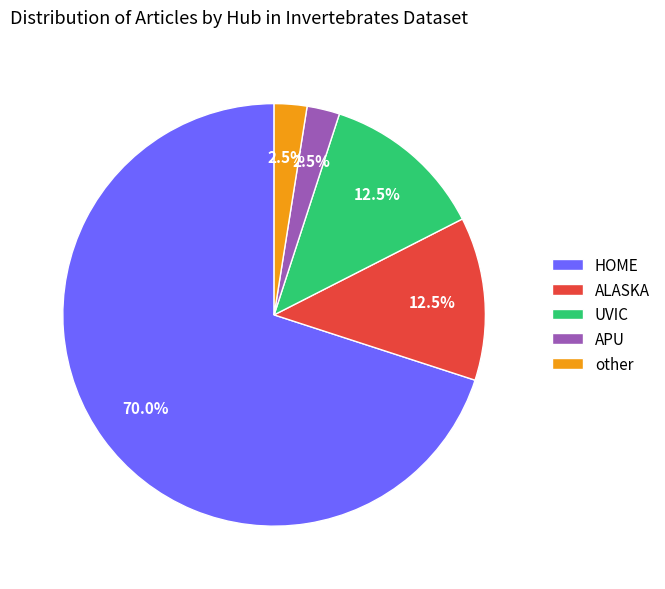

Is there any slice that represents more than half of the pie?

Yes